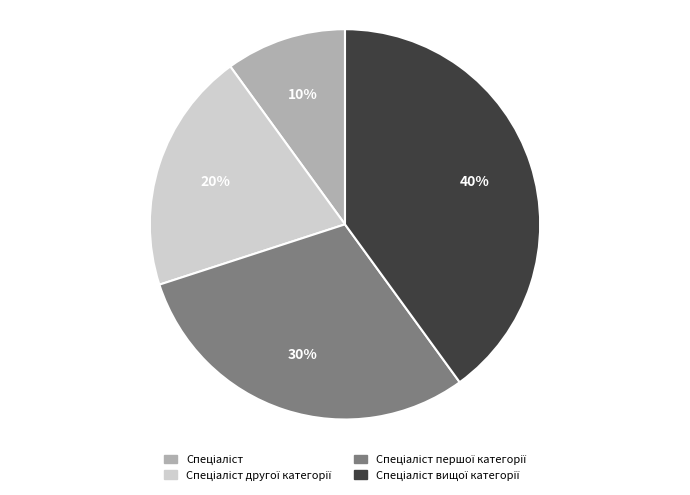

Is there a majority slice in this chart?

No